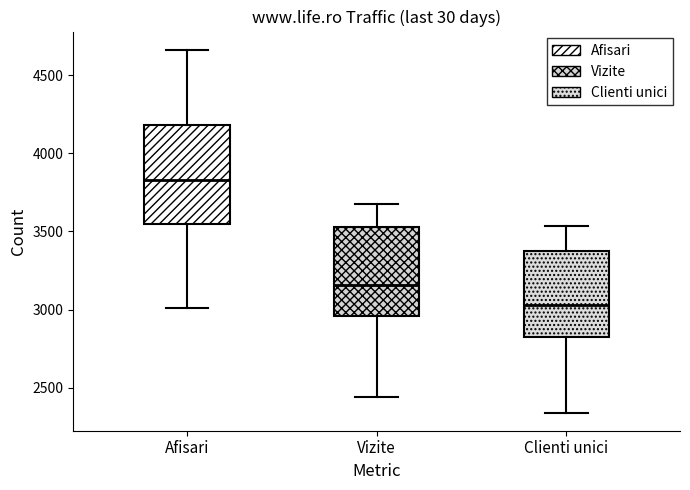

Where does the lower whisker of the box for Afisari end on the y-axis? The values are not printed on the chart, so give them approximately, as read against the axis.

3000